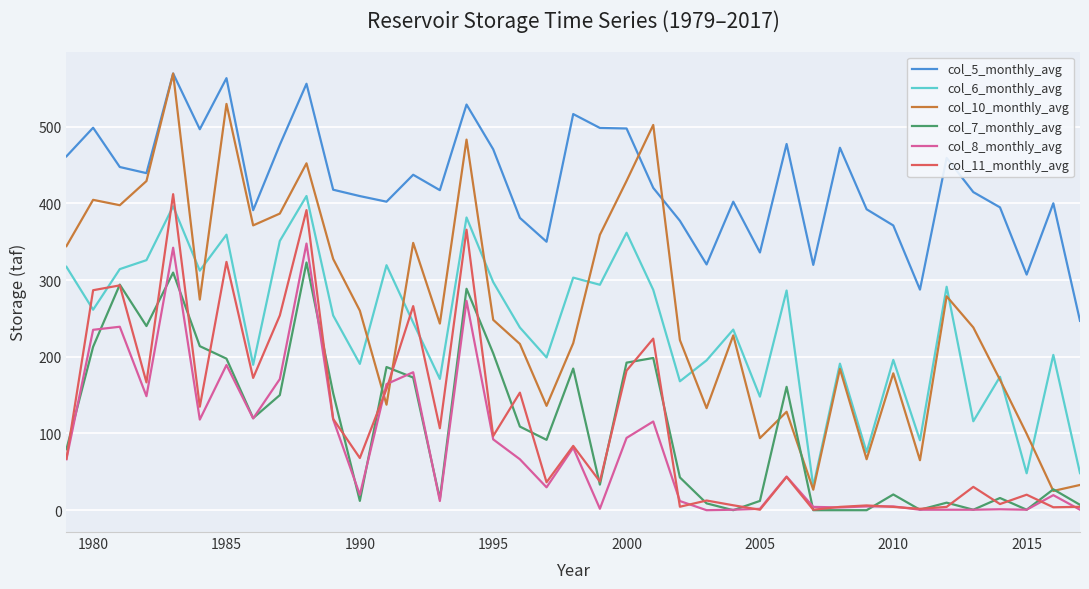

What are all the series names shown in the legend?

col_5_monthly_avg, col_6_monthly_avg, col_10_monthly_avg, col_7_monthly_avg, col_8_monthly_avg, col_11_monthly_avg